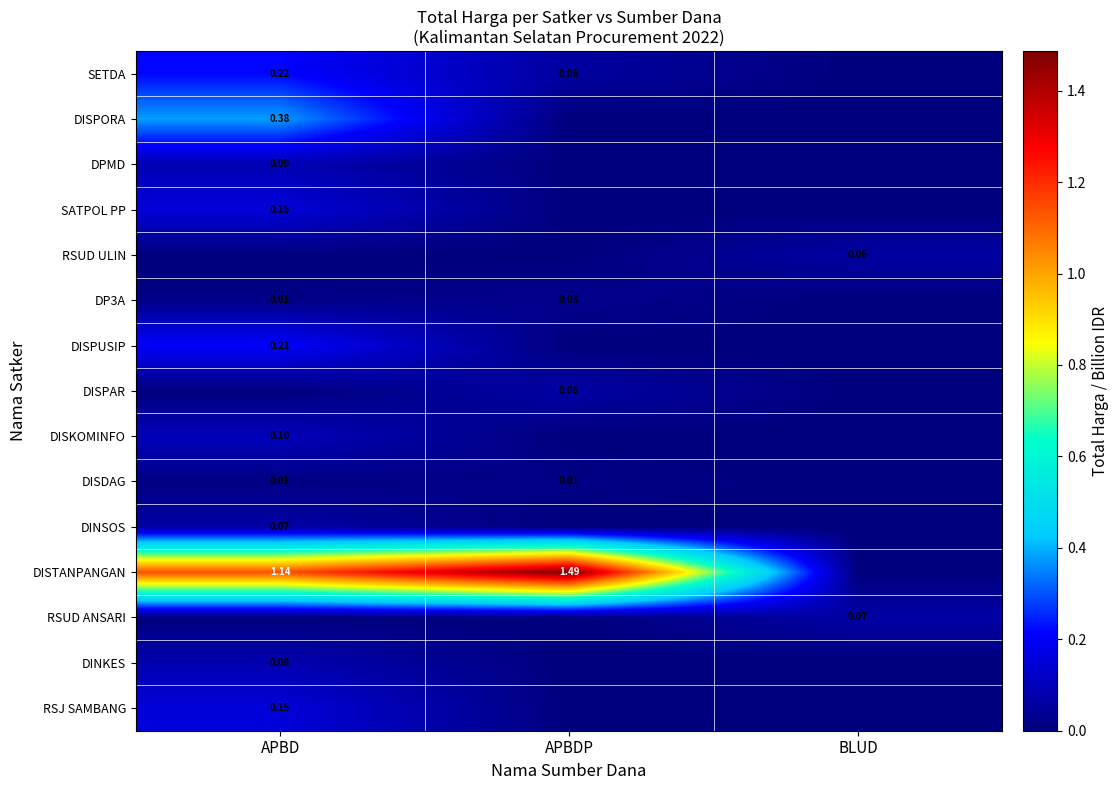

Which series has the largest range (max minus min)?

DISTANPANGAN